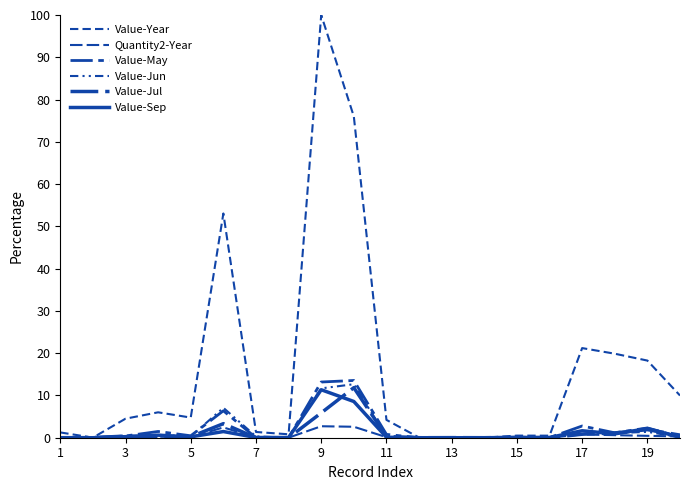

How many lines are shown in the chart?

6